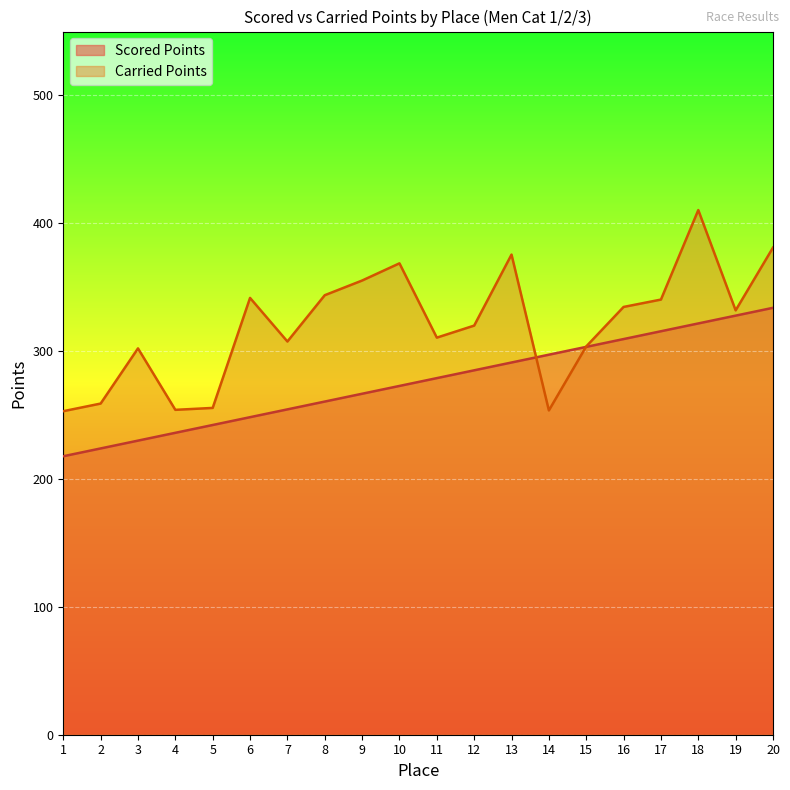

The Scored Points series shows 248.4 at 6. True or false?

True